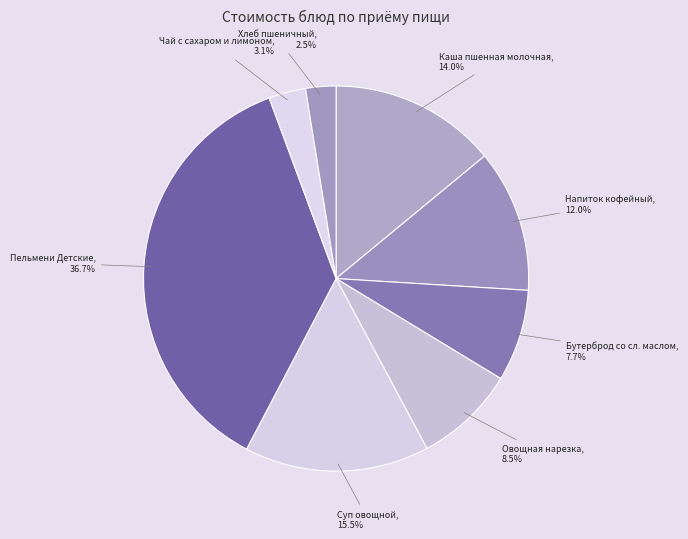

What is the largest slice in the pie chart?

Пельмени Детские